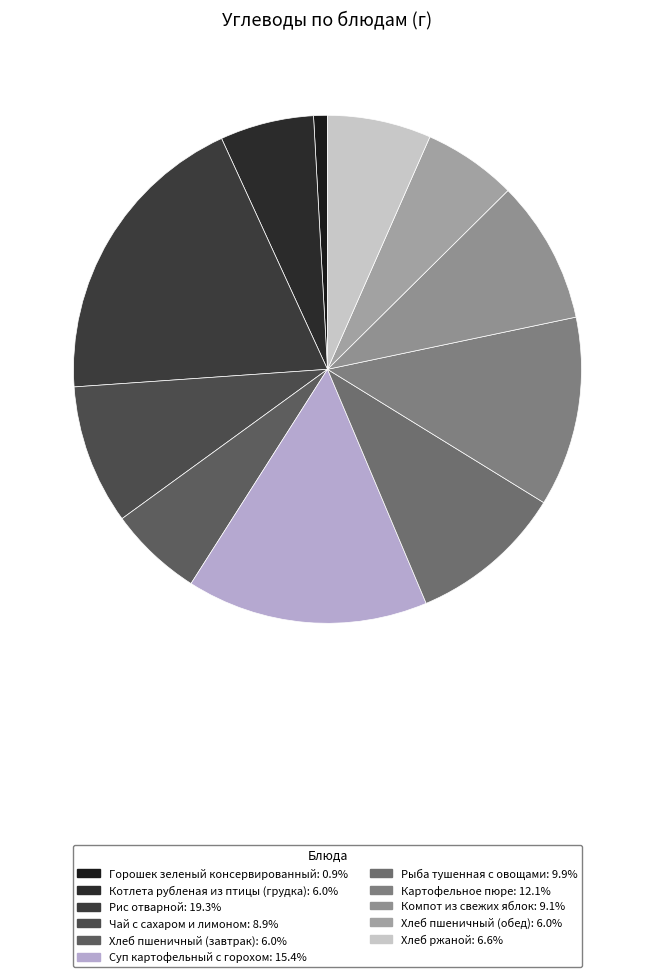

How many slices are in this pie chart?

11